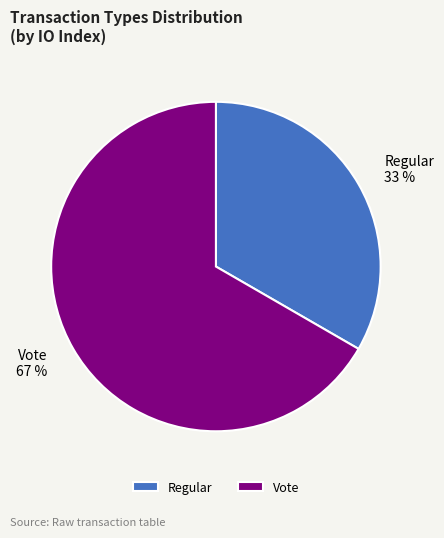

Combined, do Regular and Vote account for over 50%?

Yes